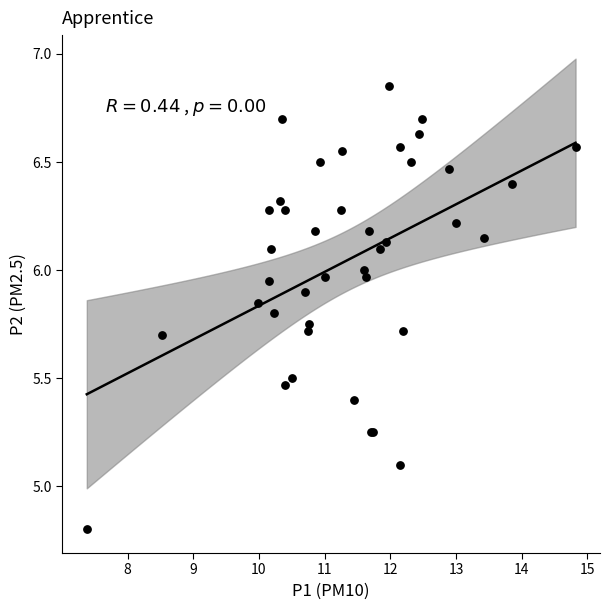

What Y value in the scatter plot is closest to 5?

5.1